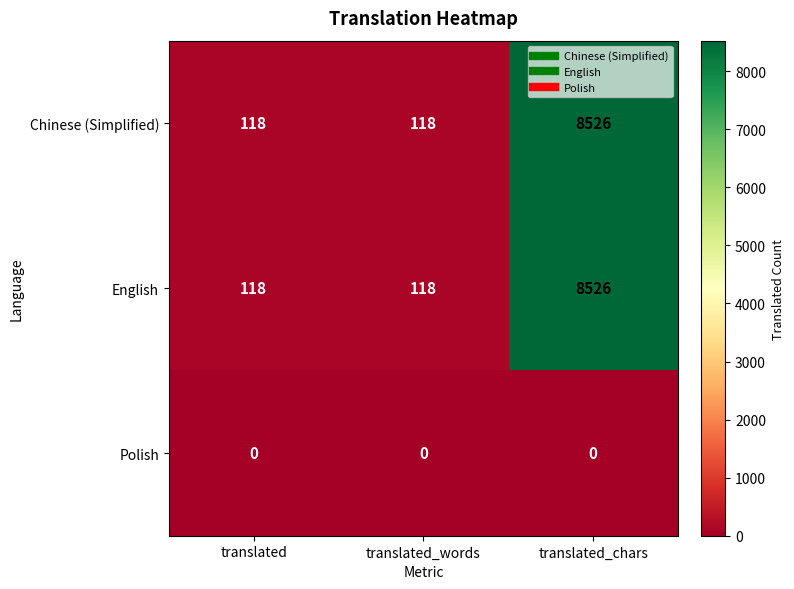

True or false: English has a value of 77 at translated.

False